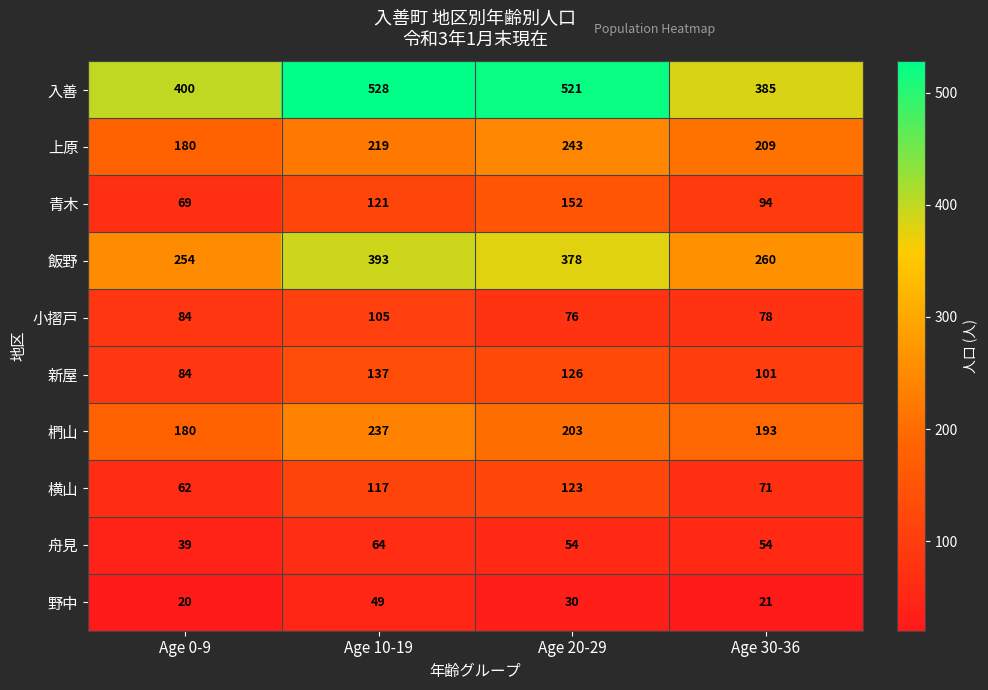

True or false: 横山 has a value of 110 at Age 0-9.

False